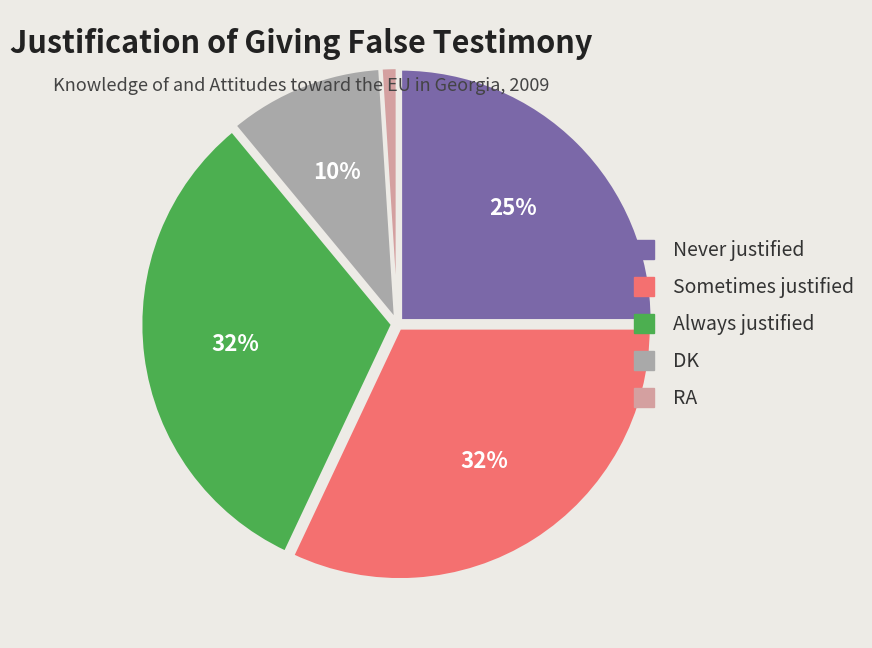

Is the sum of Always justified and Sometimes justified greater than half?

Yes